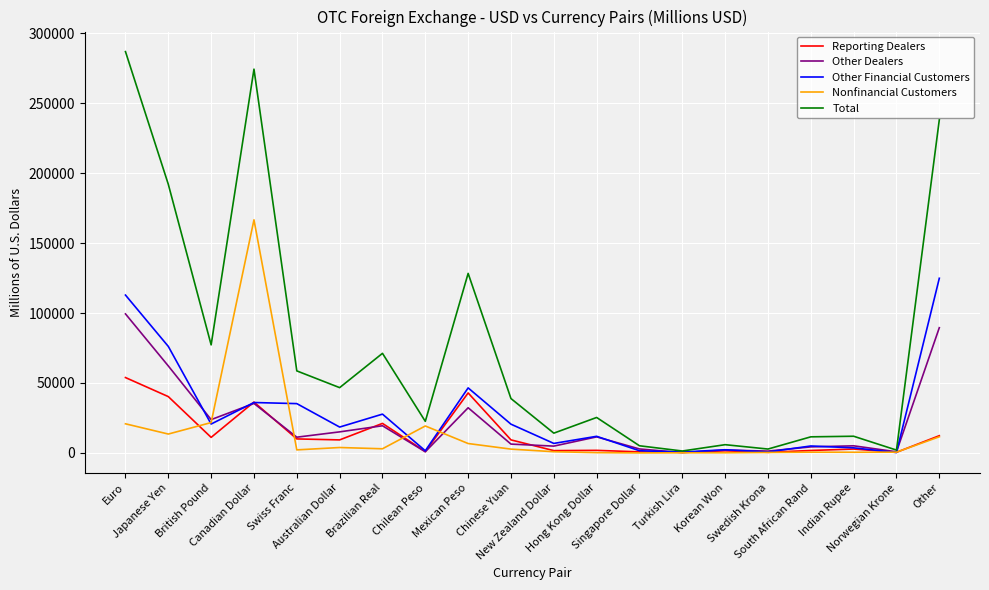

What is the greatest value displayed?

286867